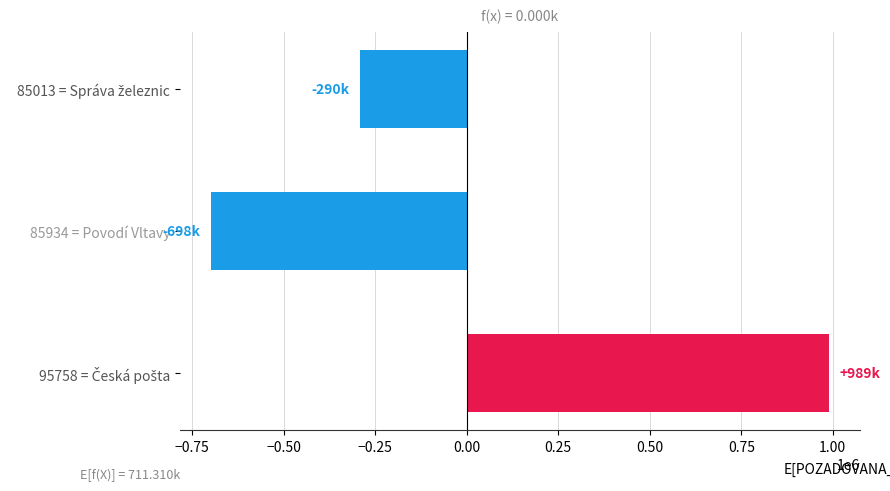

What is the difference between the maximum and minimum values?

1687070